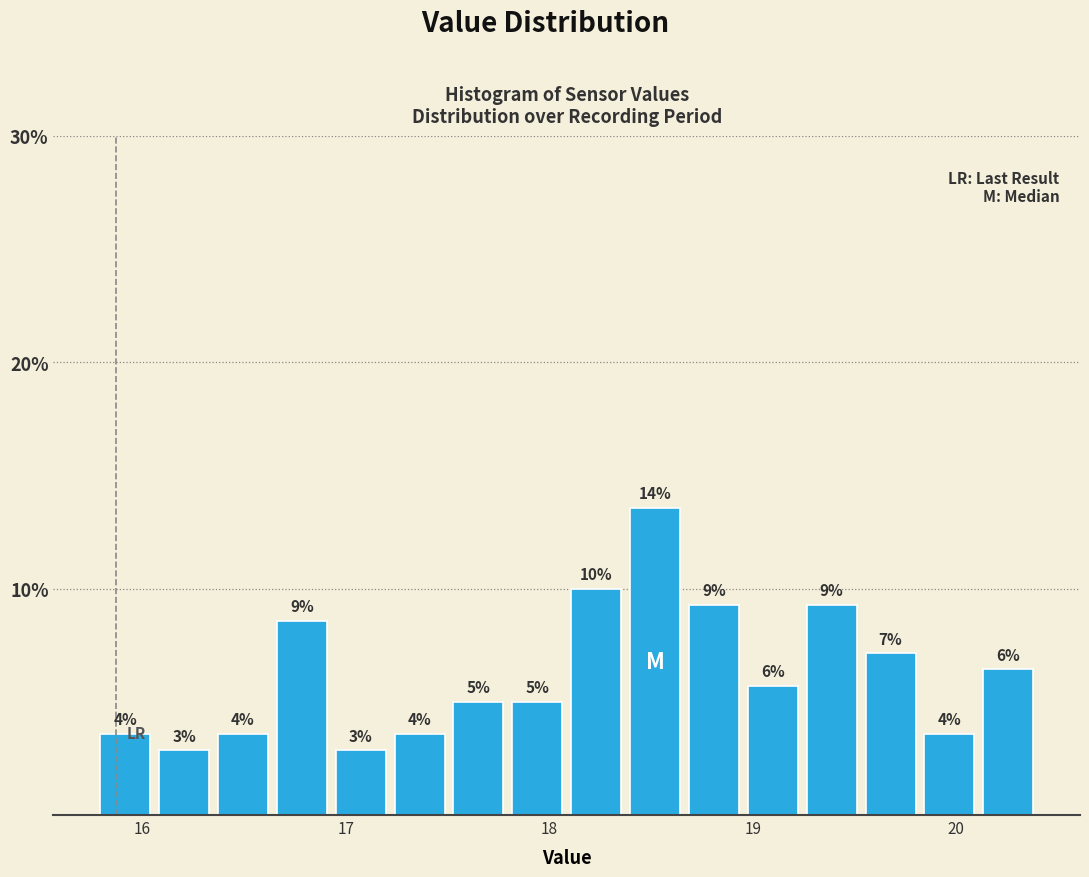

Around what value on the x-axis is the tallest bar? Give the approximate position of its centre, as read against the axis.

18.5